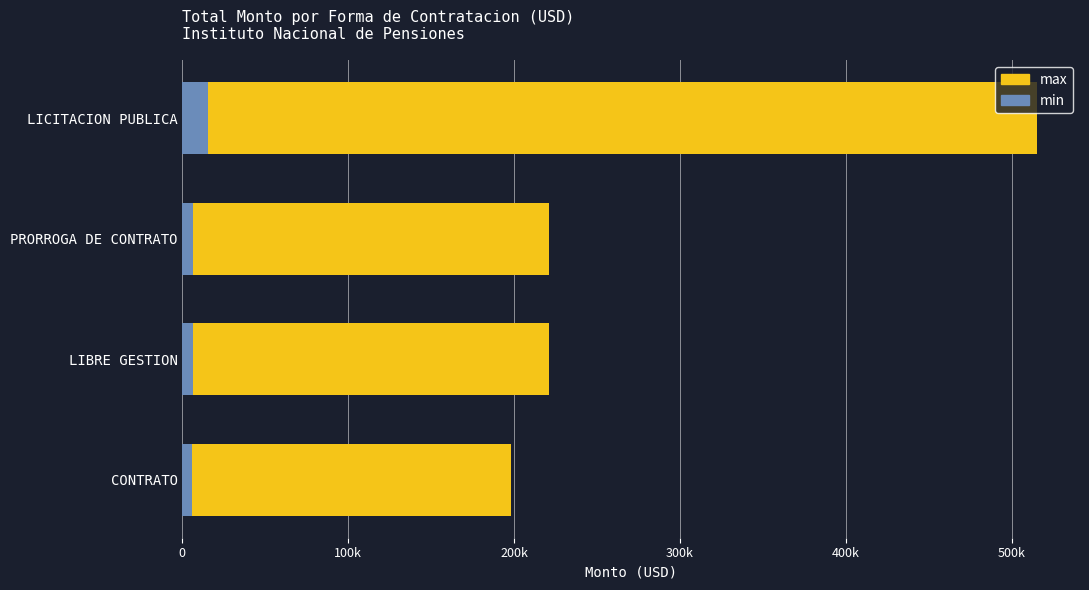

What is the greatest value displayed?

515513.5